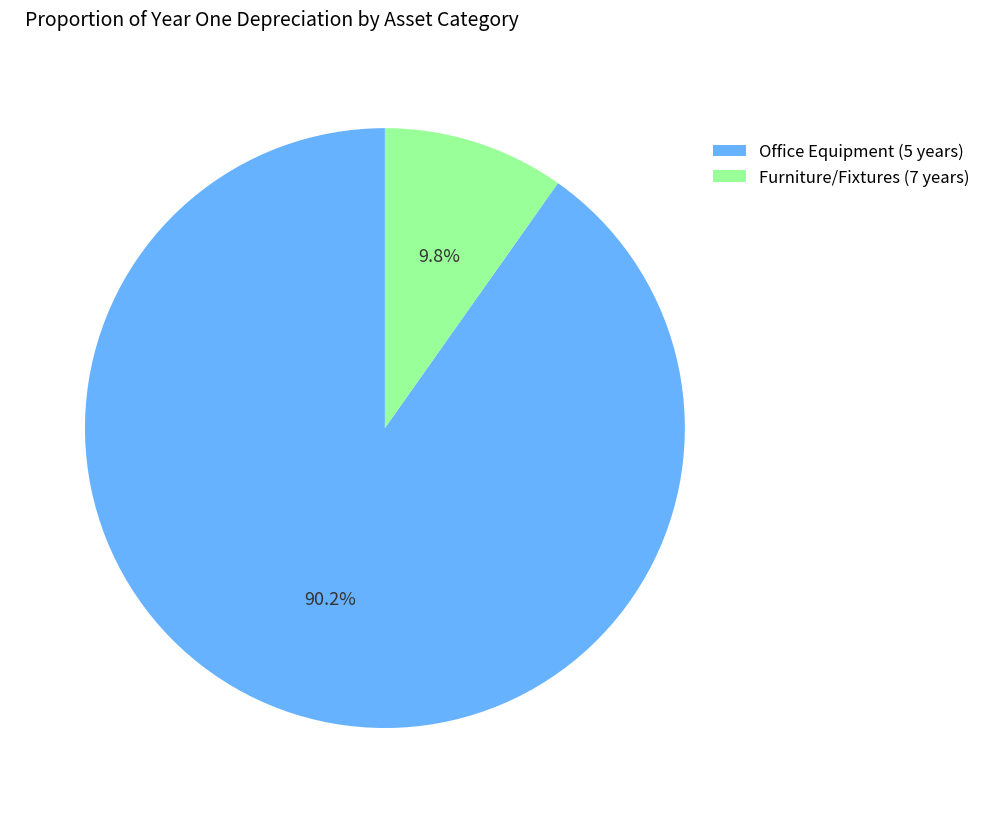

What percentage is the Furniture/Fixtures (7 years) slice, to the nearest percent?

10%